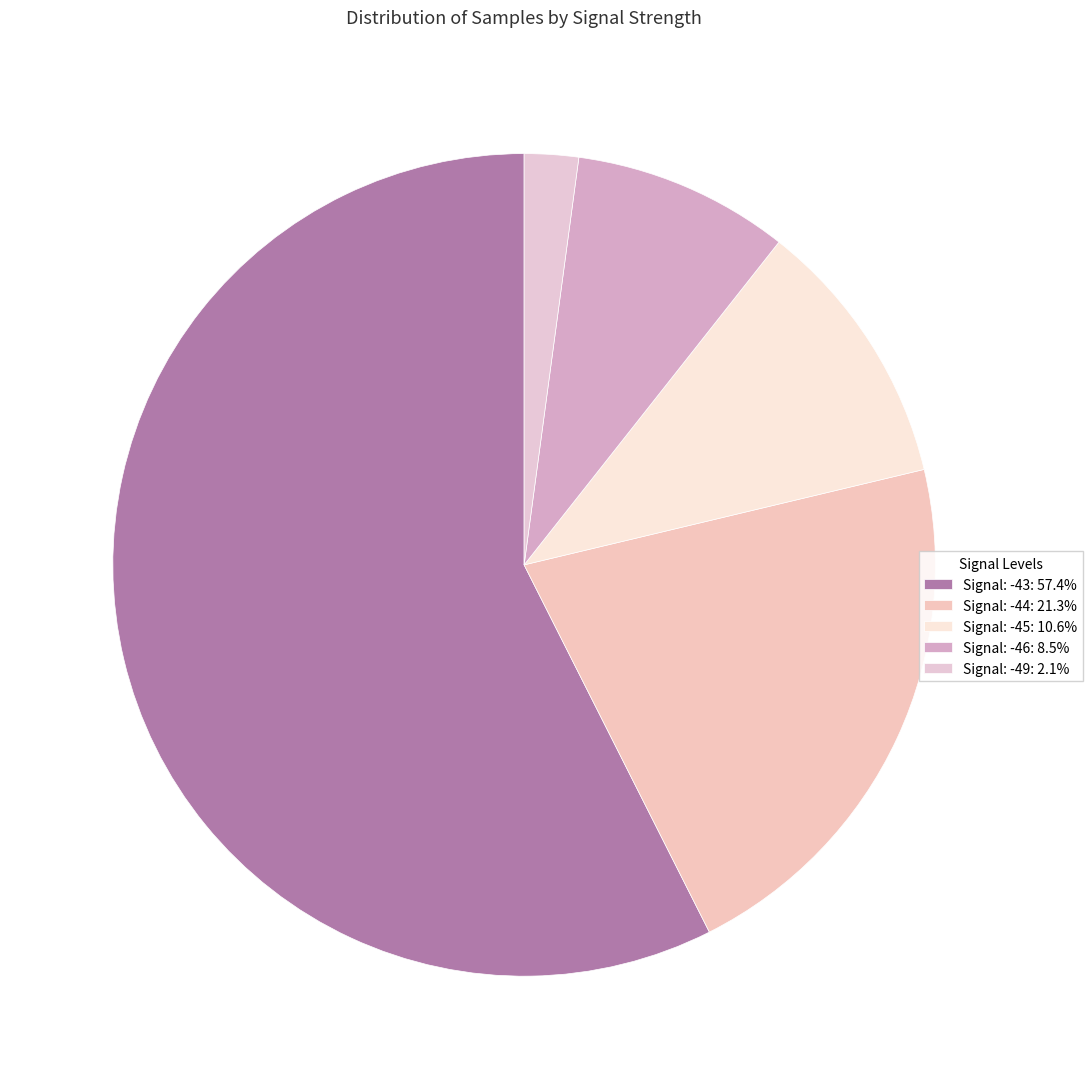

Which slice is the smallest?

Signal: -49